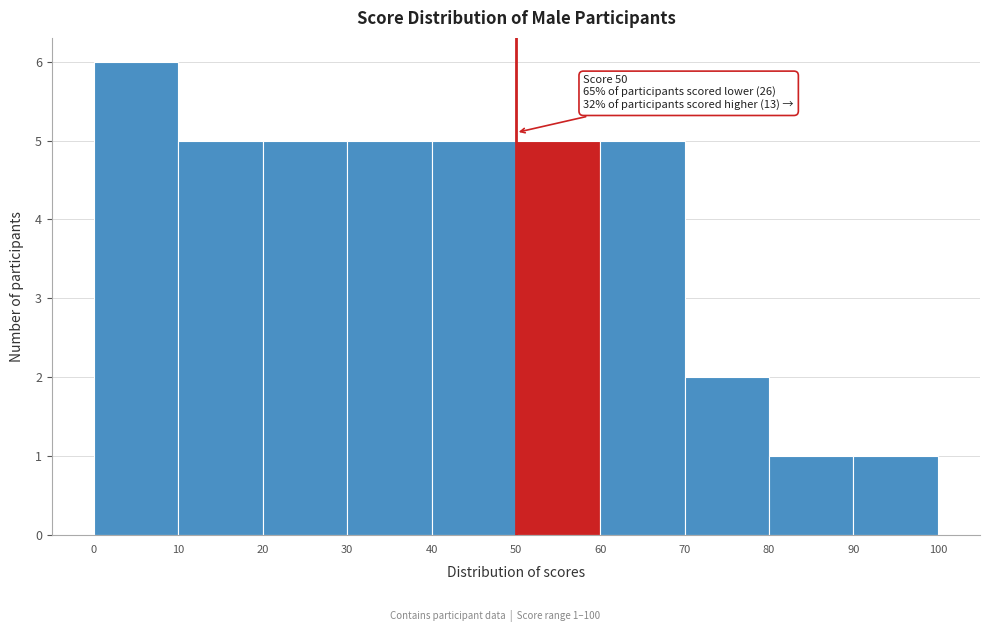

Which range on the x-axis has the tallest bar?

0 to 10